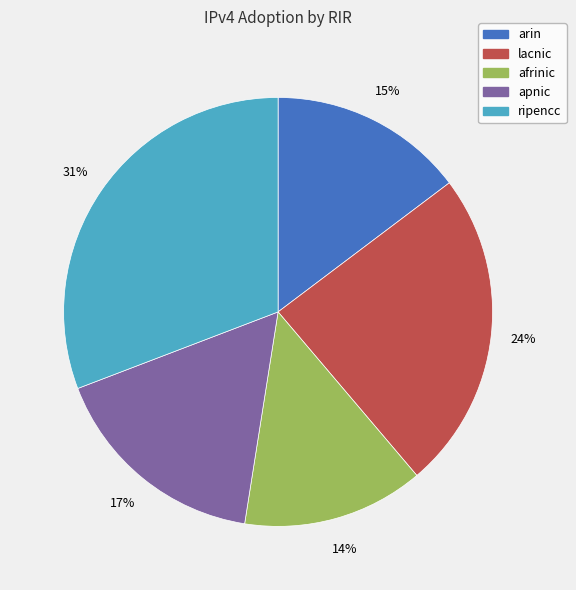

Which has a higher value, afrinic or ripencc?

ripencc